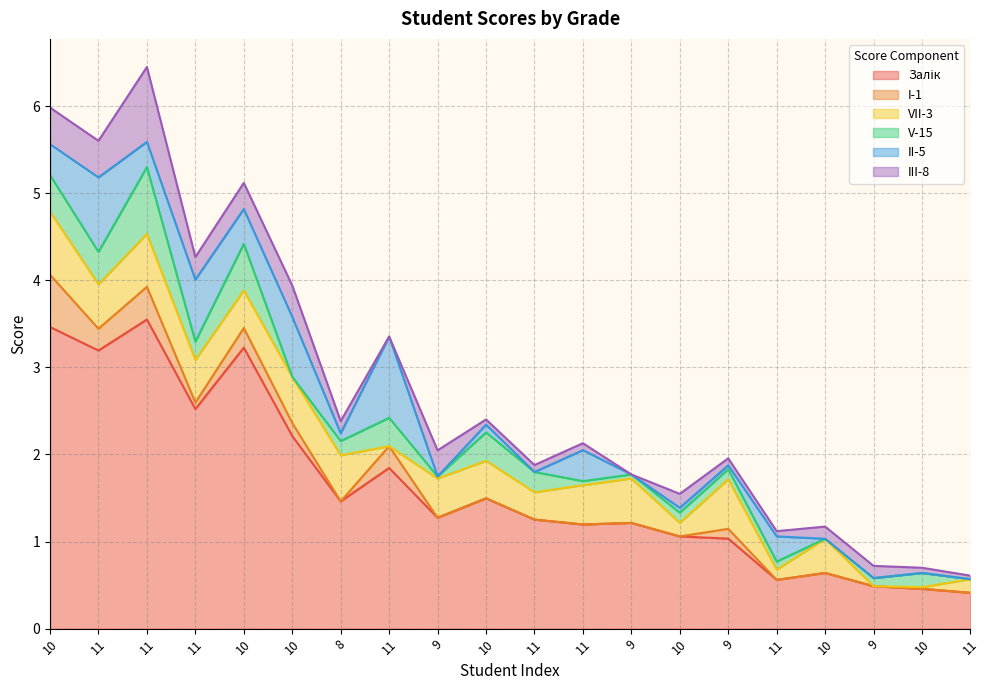

At which category does Залік reach its first local peak?

11